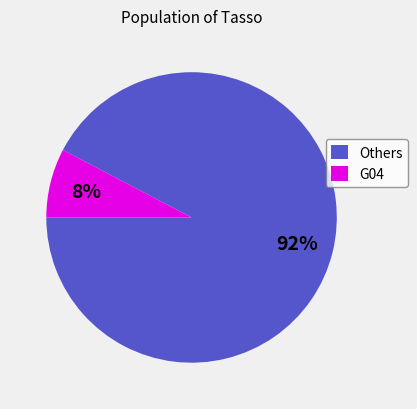

Which category has the smallest portion of the pie?

G04